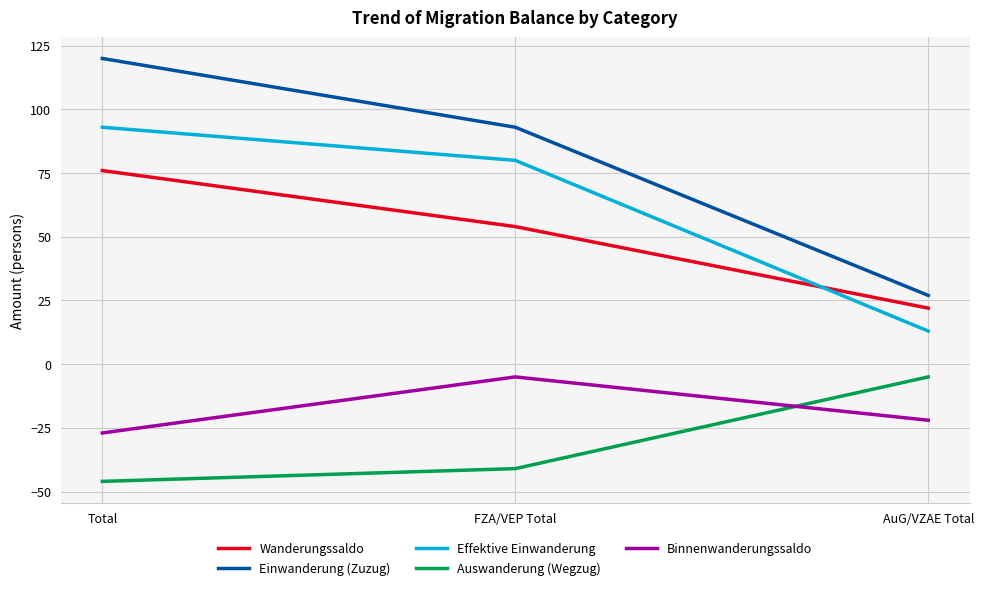

Reading left to right, transcribe all the data shown in this chart.

Wanderungssaldo: Total=76	FZA/VEP Total=54	AuG/VZAE Total=22
Einwanderung (Zuzug): Total=120	FZA/VEP Total=93	AuG/VZAE Total=27
Effektive Einwanderung: Total=93	FZA/VEP Total=80	AuG/VZAE Total=13
Auswanderung (Wegzug): Total=-46	FZA/VEP Total=-41	AuG/VZAE Total=-5
Binnenwanderungssaldo: Total=-27	FZA/VEP Total=-5	AuG/VZAE Total=-22